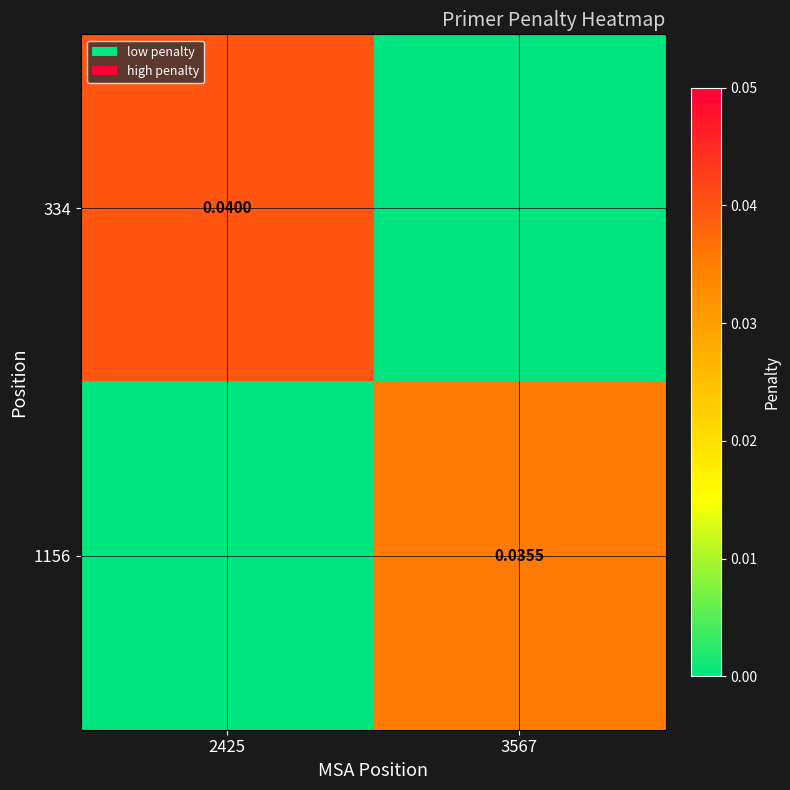

Rank the series by their average value, from lowest to highest.

1156, 334